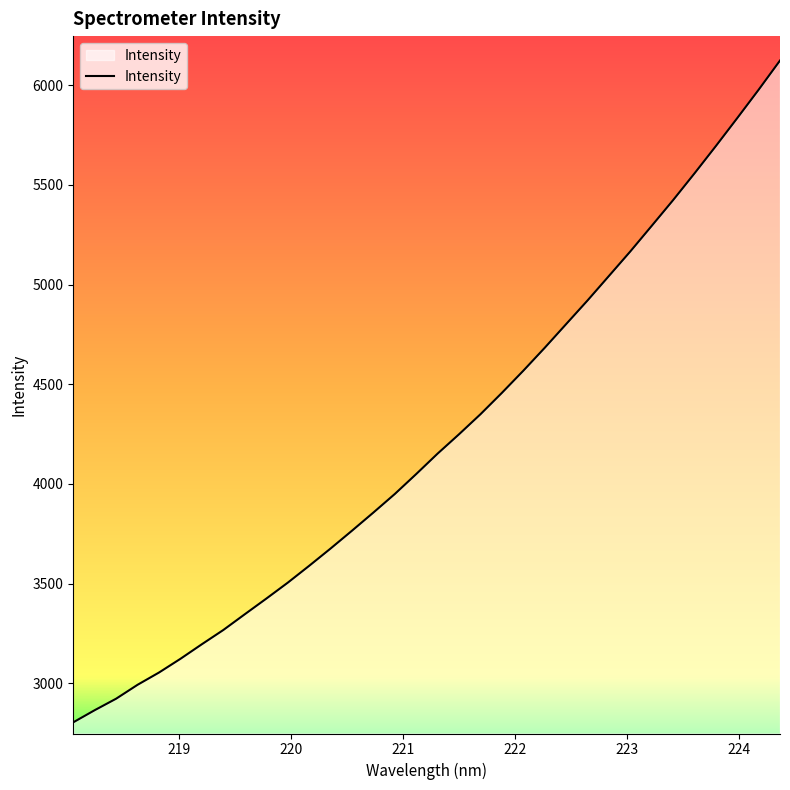

What is the greatest value displayed?

6123.5